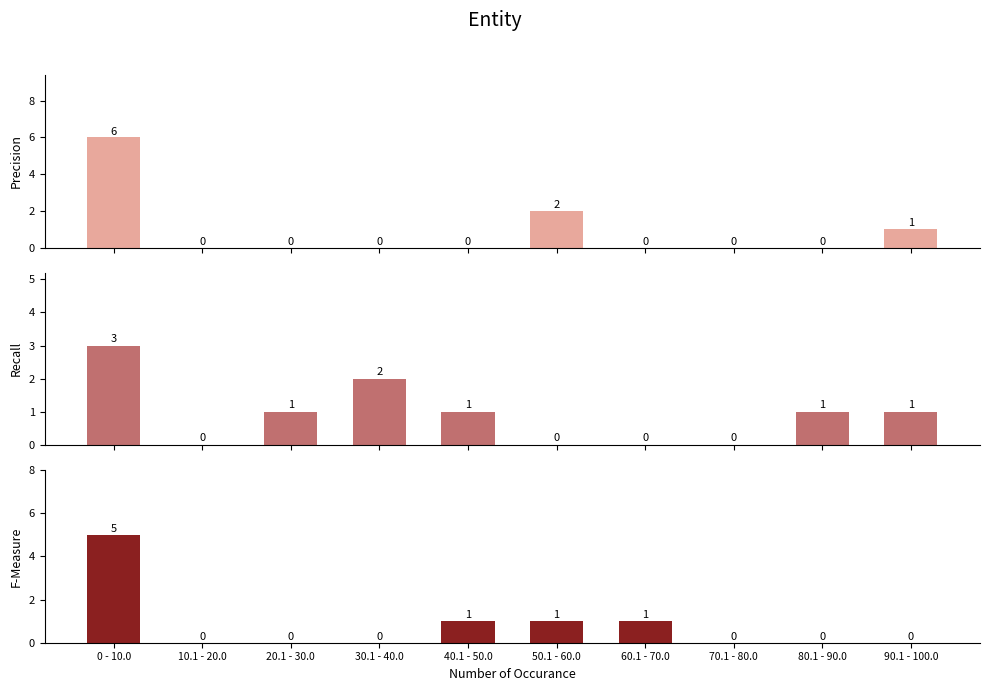

At which category is the sum across all series the highest?

0 - 10.0